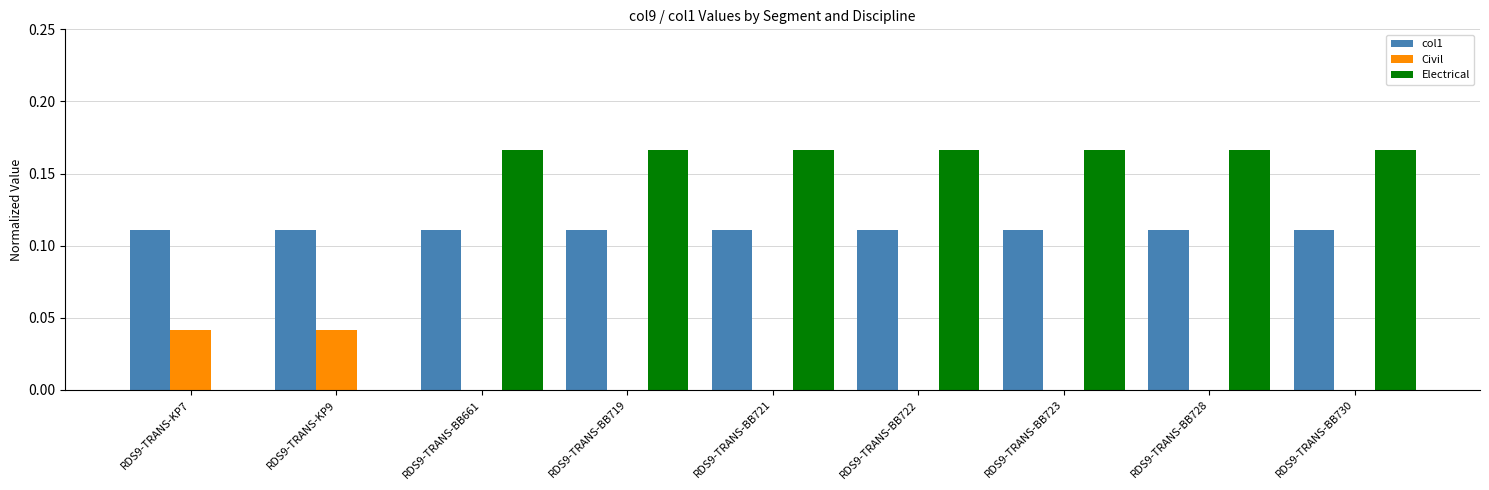

What is the total value across all series at RDS9-TRANS-BB722?

0.3